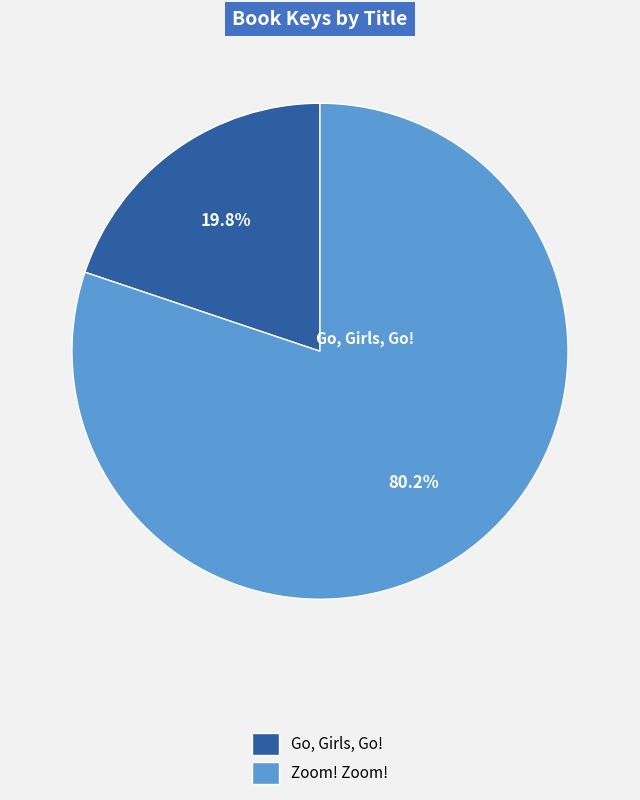

How many slices are in this pie chart?

2